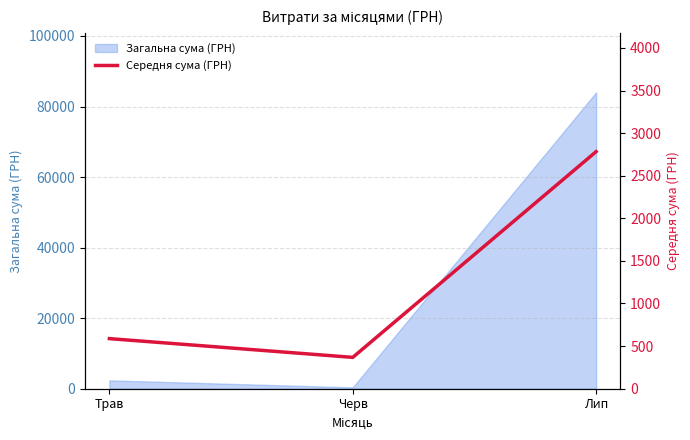

The value at Лип is 2782.9. True or false?

True